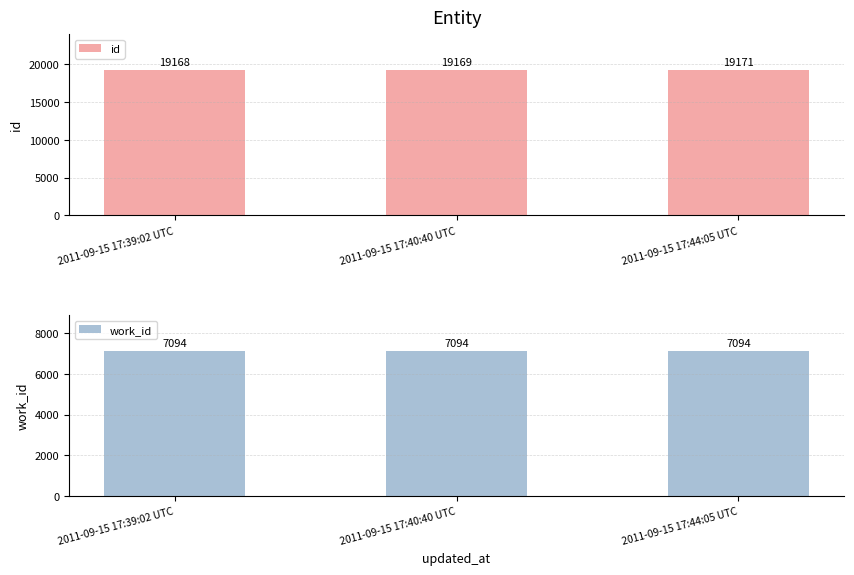

What is the total value across all series at 2011-09-15 17:44:05 UTC?

26265